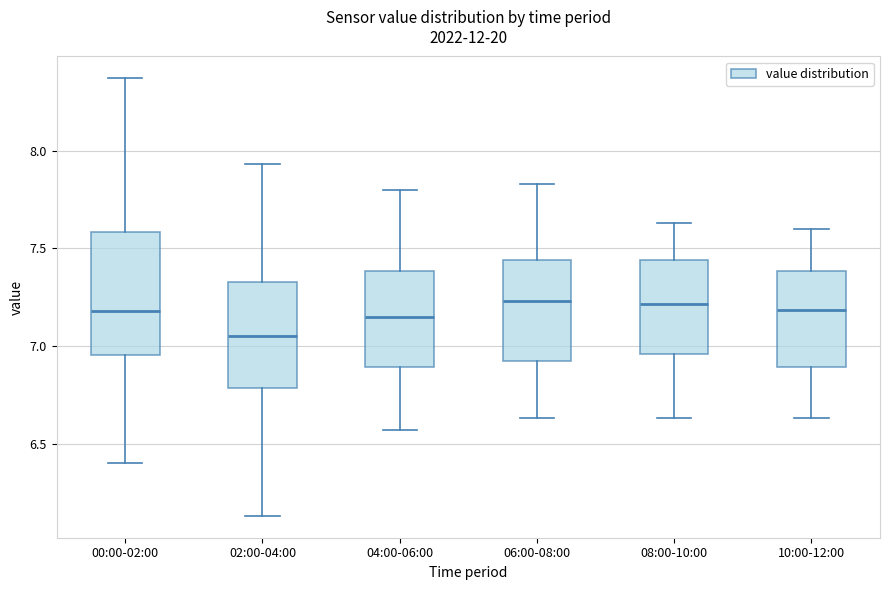

Reading left to right, read every box against the y-axis: the position of its median line, the range the box covers, and the ends of its whiskers. The values are not printed on the chart, so give them approximately, as read against the axis.

00:00-02:00: median 7.20, box 6.95 to 7.60, whiskers 6.40 to 8.35
02:00-04:00: median 7.05, box 6.80 to 7.35, whiskers 6.15 to 7.95
04:00-06:00: median 7.15, box 6.90 to 7.40, whiskers 6.55 to 7.80
06:00-08:00: median 7.25, box 6.90 to 7.45, whiskers 6.65 to 7.85
08:00-10:00: median 7.20, box 6.95 to 7.45, whiskers 6.65 to 7.65
10:00-12:00: median 7.20, box 6.90 to 7.40, whiskers 6.65 to 7.60